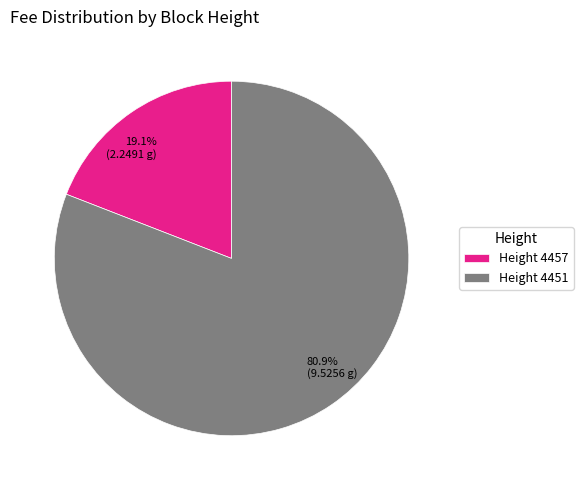

To the nearest percent, what is the average slice percentage?

50%